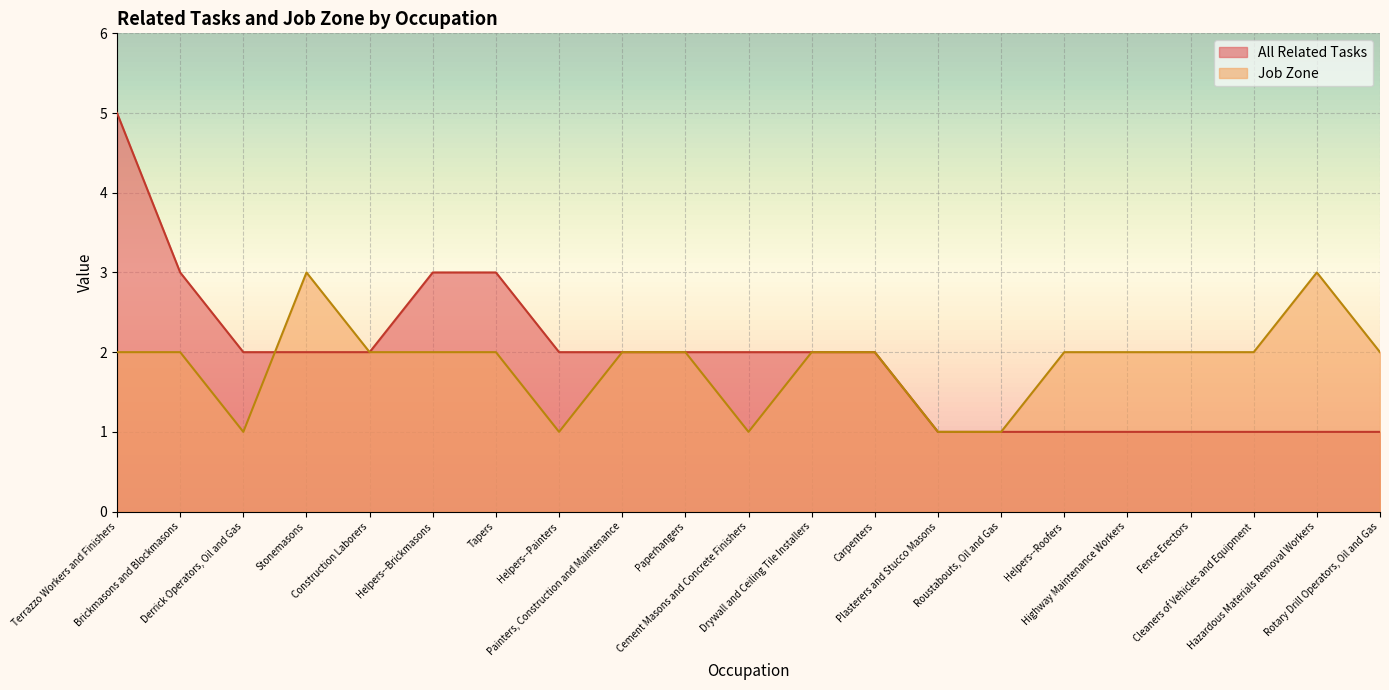

In Job Zone, how many points are higher than both neighbors (excluding endpoints)?

2